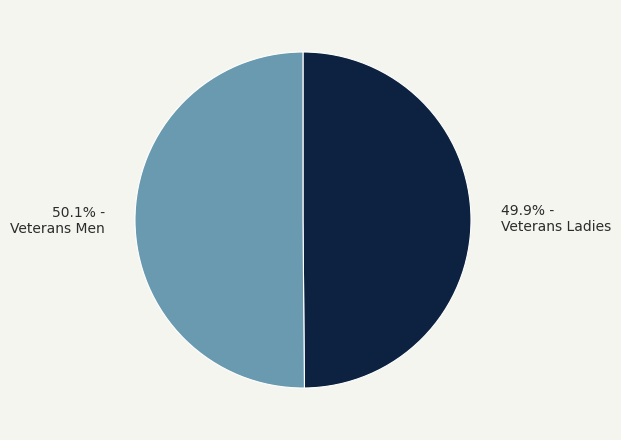

To the nearest percent, what is the average slice percentage?

50%